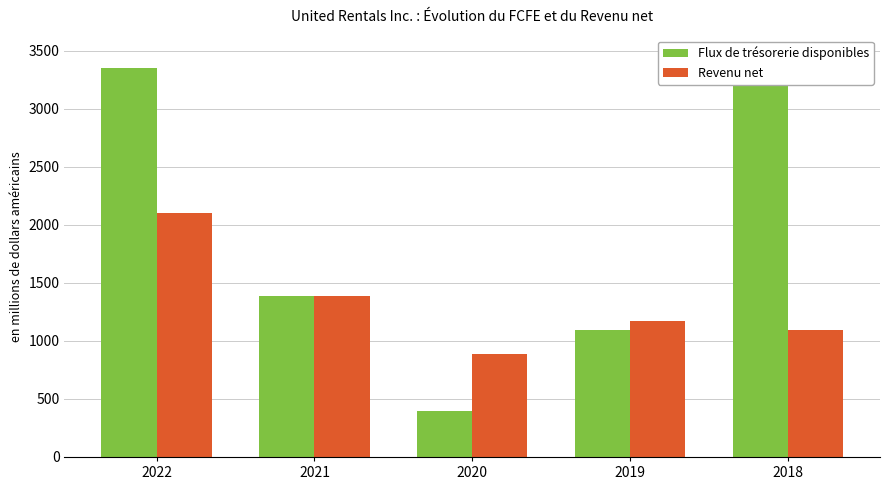

How many values in the Revenu net series are below 1174?

2